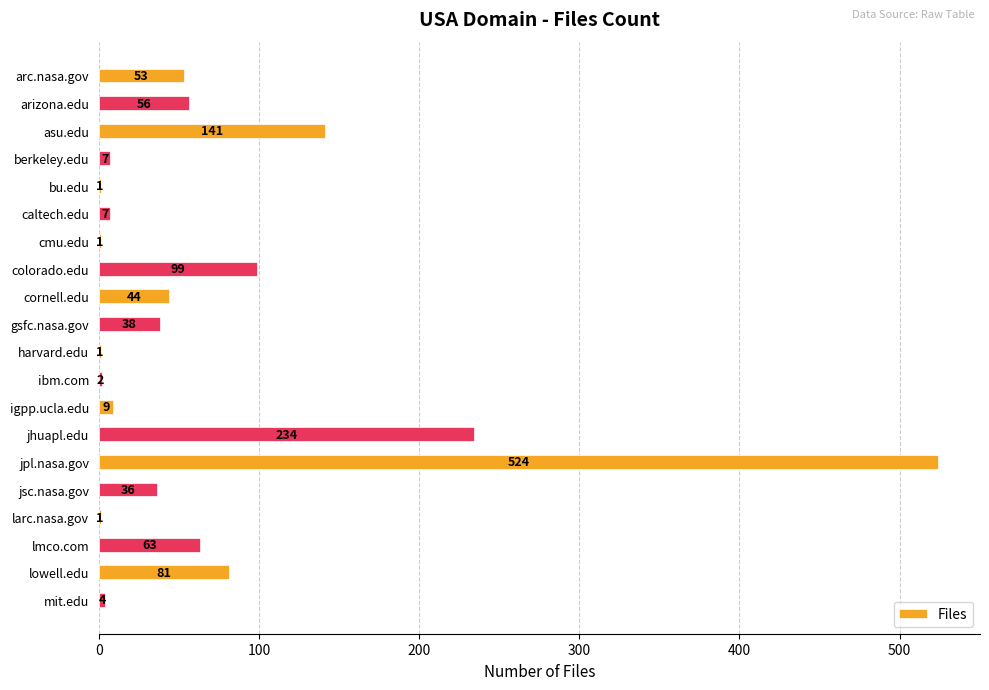

Which category has the highest value across all series?

jpl.nasa.gov